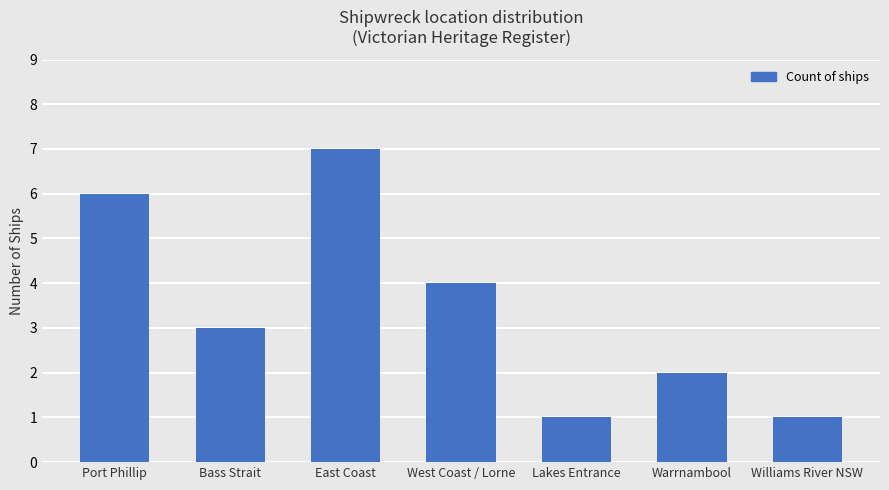

What is the label of the 6th bar from the right?

Bass Strait